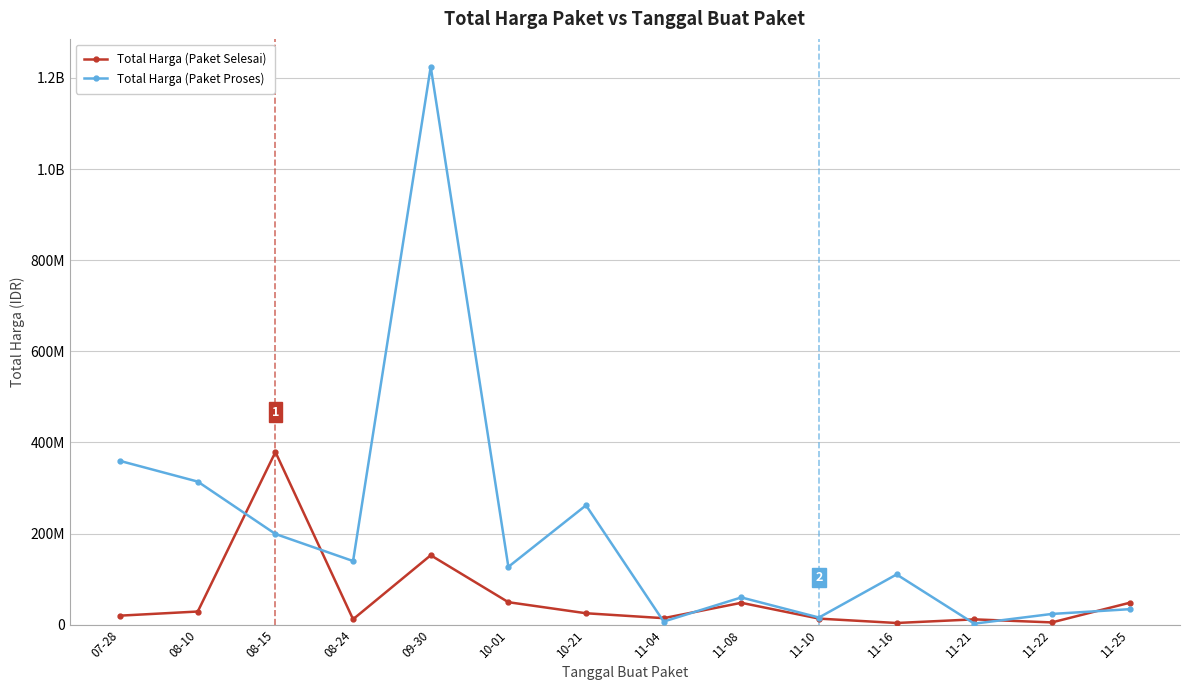

True or false: Total Harga (Paket Proses) has a value of 145444453 at 11-16.

False